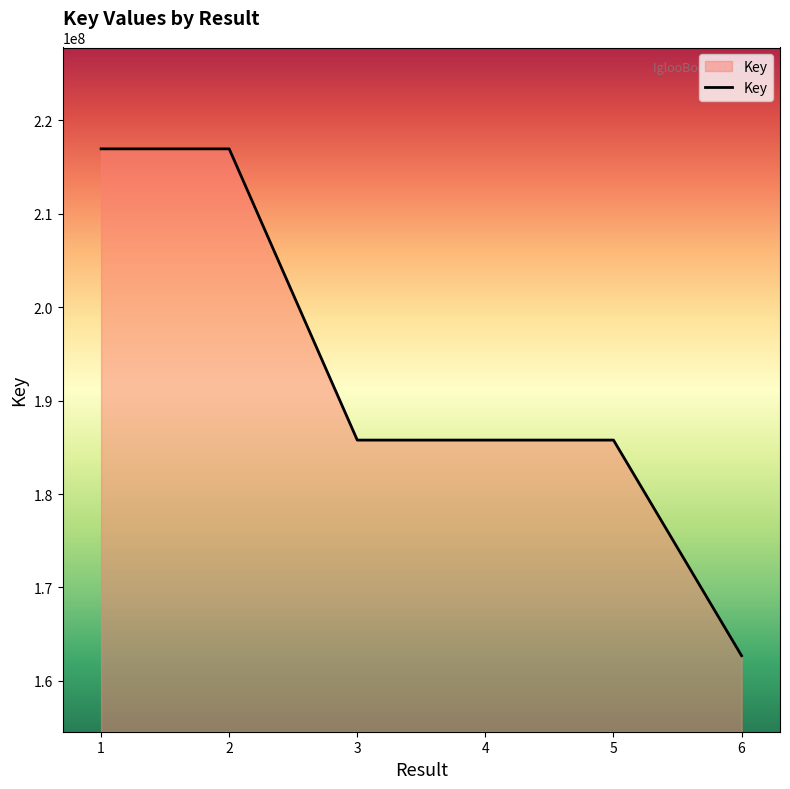

What is the sum of all values?

1153906629